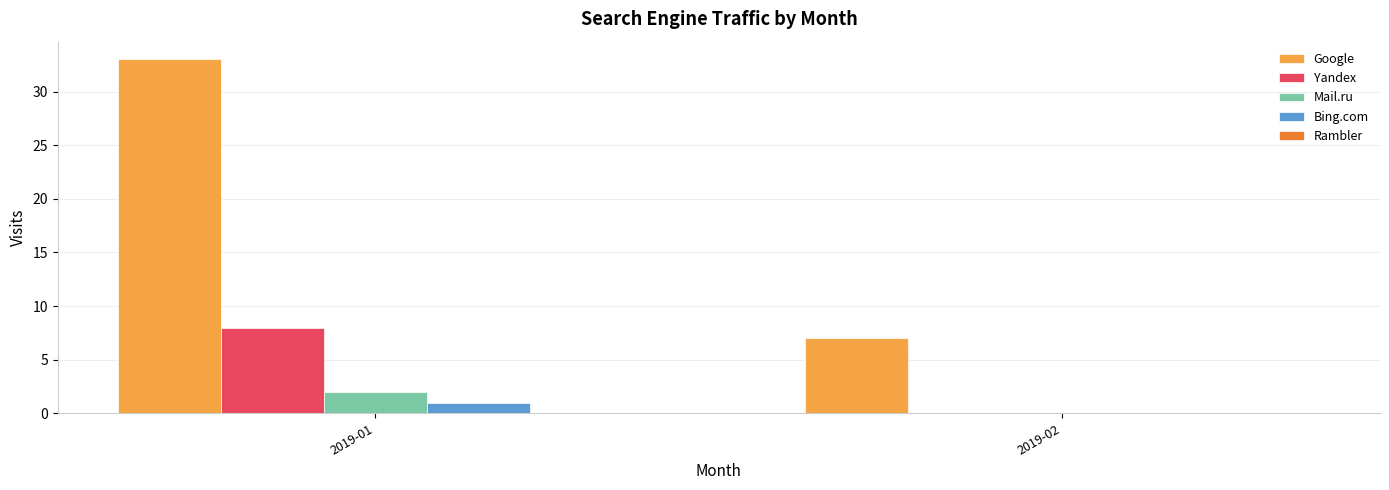

What is the maximum value shown in the chart?

33